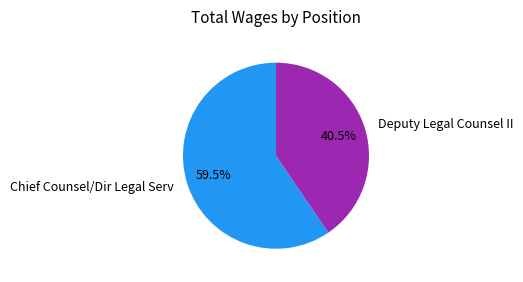

Which slice is the largest?

Chief Counsel/Dir Legal Serv